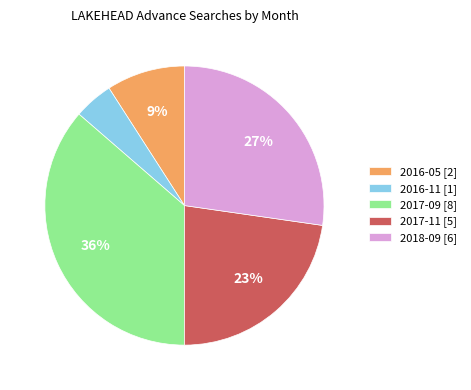

Which category has the smallest portion of the pie?

2016-11